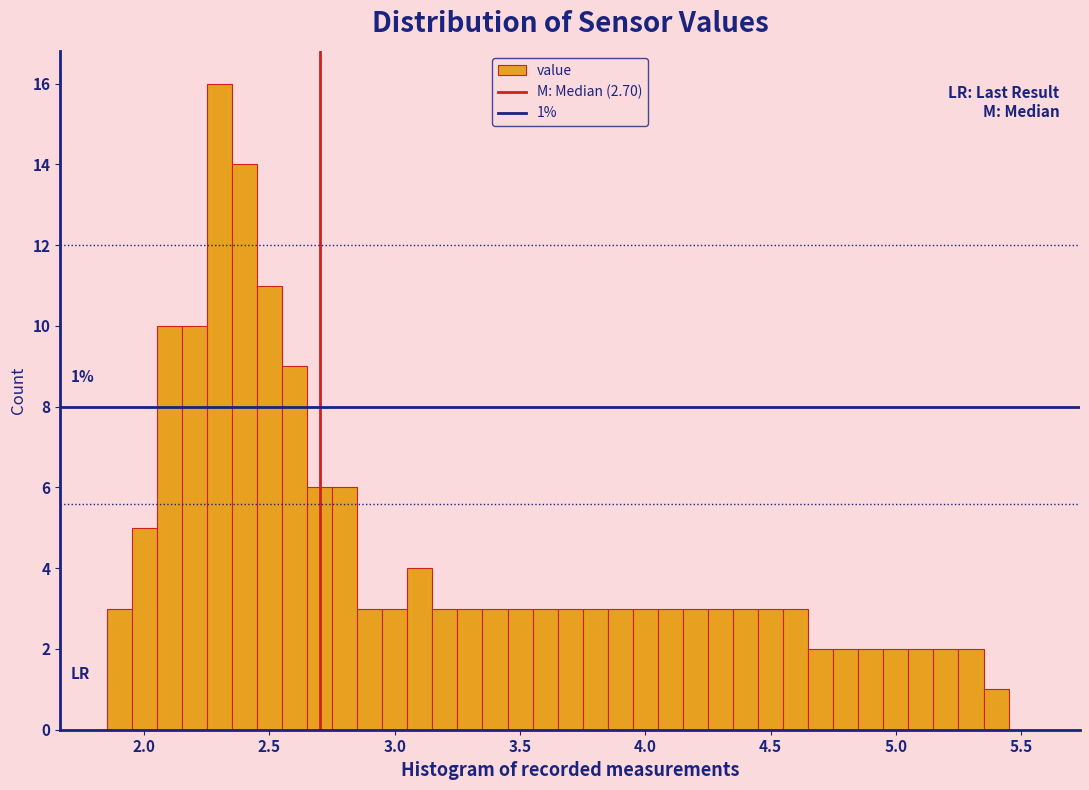

Read against the x-axis, roughly where is the centre of the tallest bar?

2.30